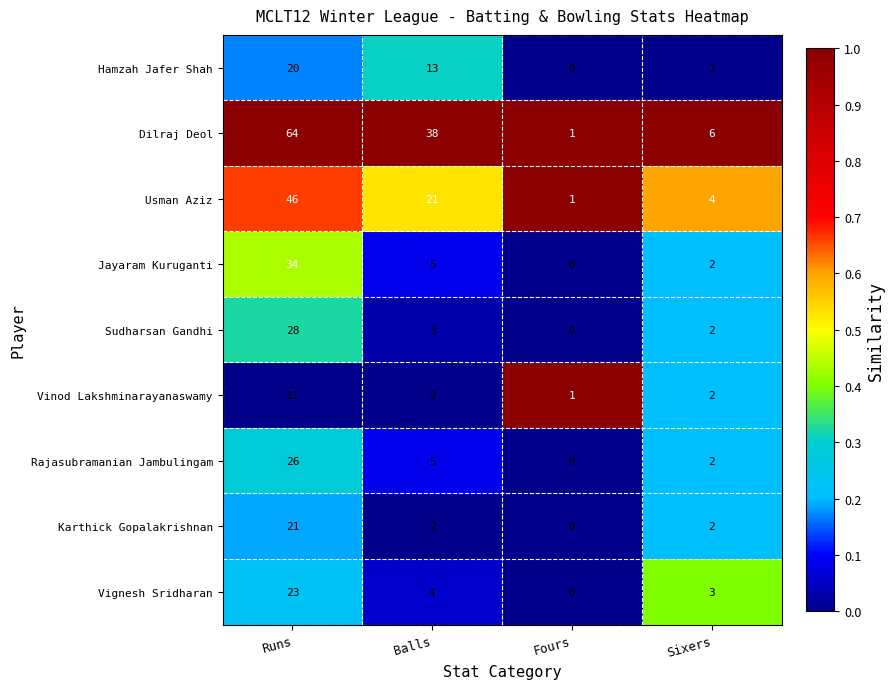

List the labels in order of Hamzah Jafer Shah value, smallest first.

Fours, Sixers, Balls, Runs